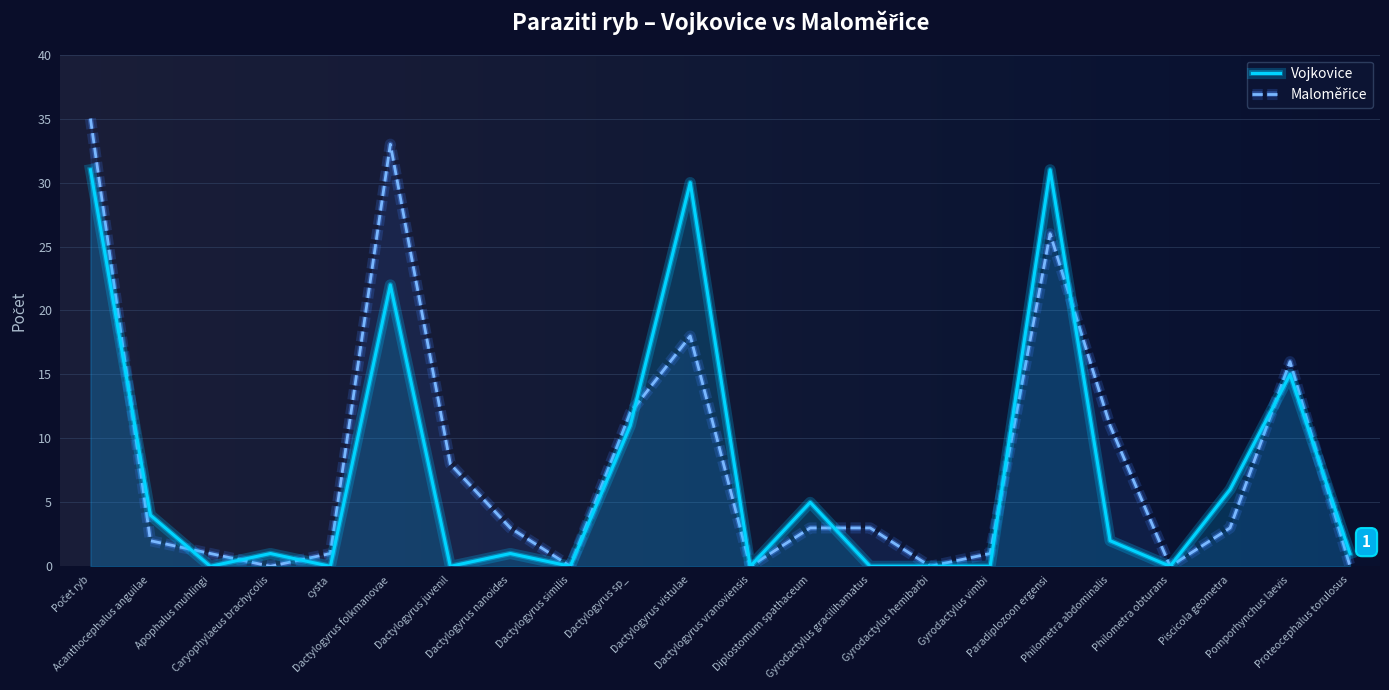

What is the difference between the maximum and minimum values in the Maloměřice series?

35